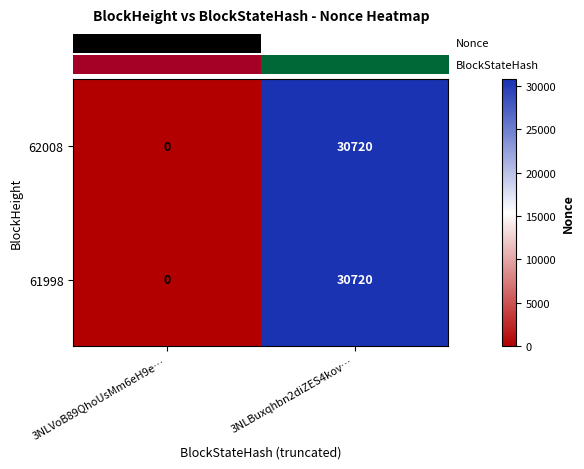

Rank the categories by 61998 value from lowest to highest.

3NLVoB89QhoUsMm6eH9e…, 3NLBuxqhbn2diZES4kov…